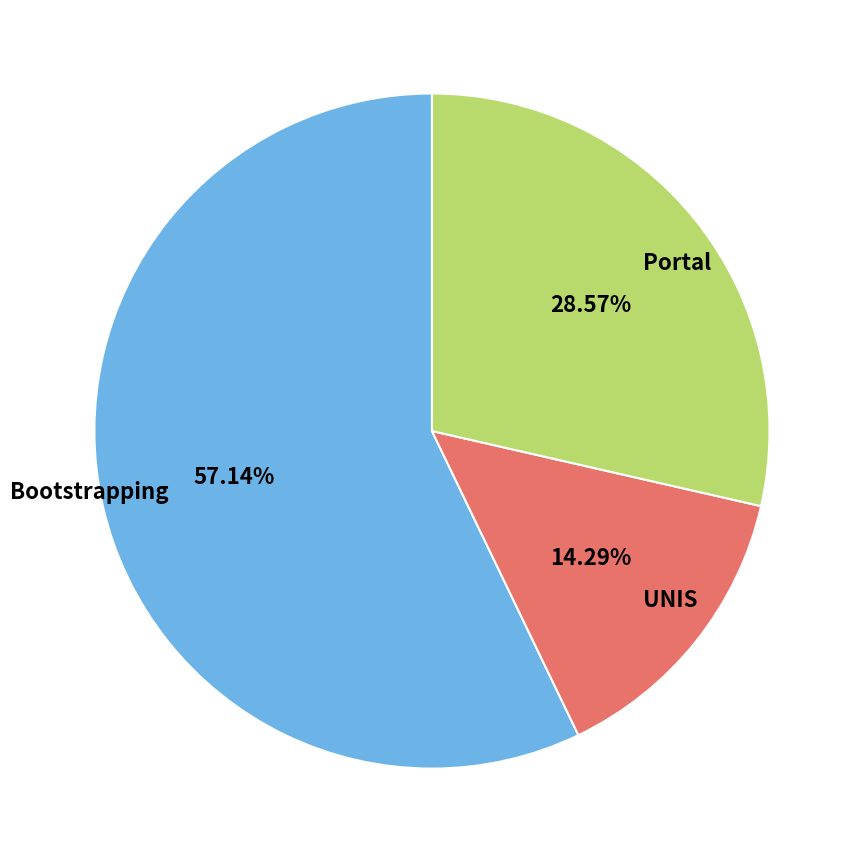

Which category has the biggest portion of the pie?

Bootstrapping